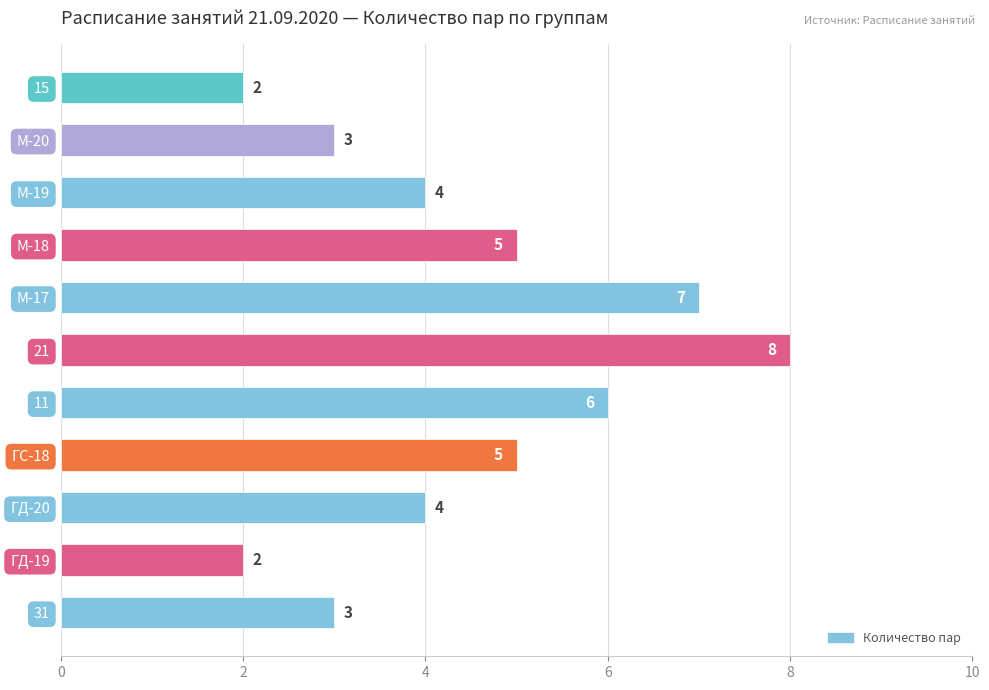

What is the change in value from ГД-20 to М-20?

-1